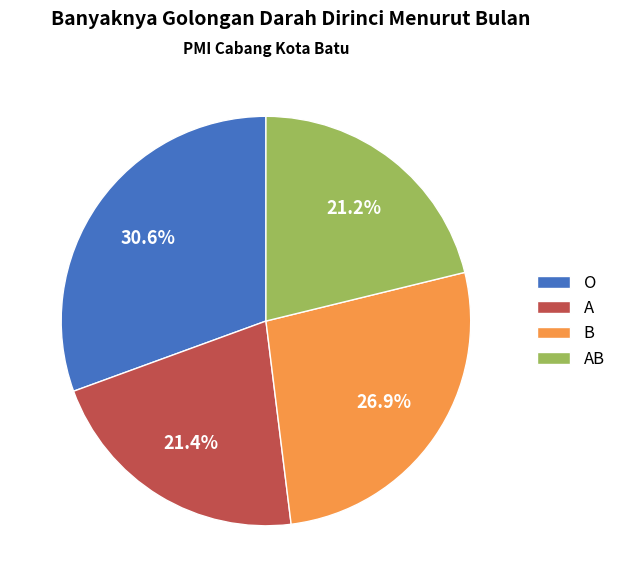

How many segments does this pie chart have?

4